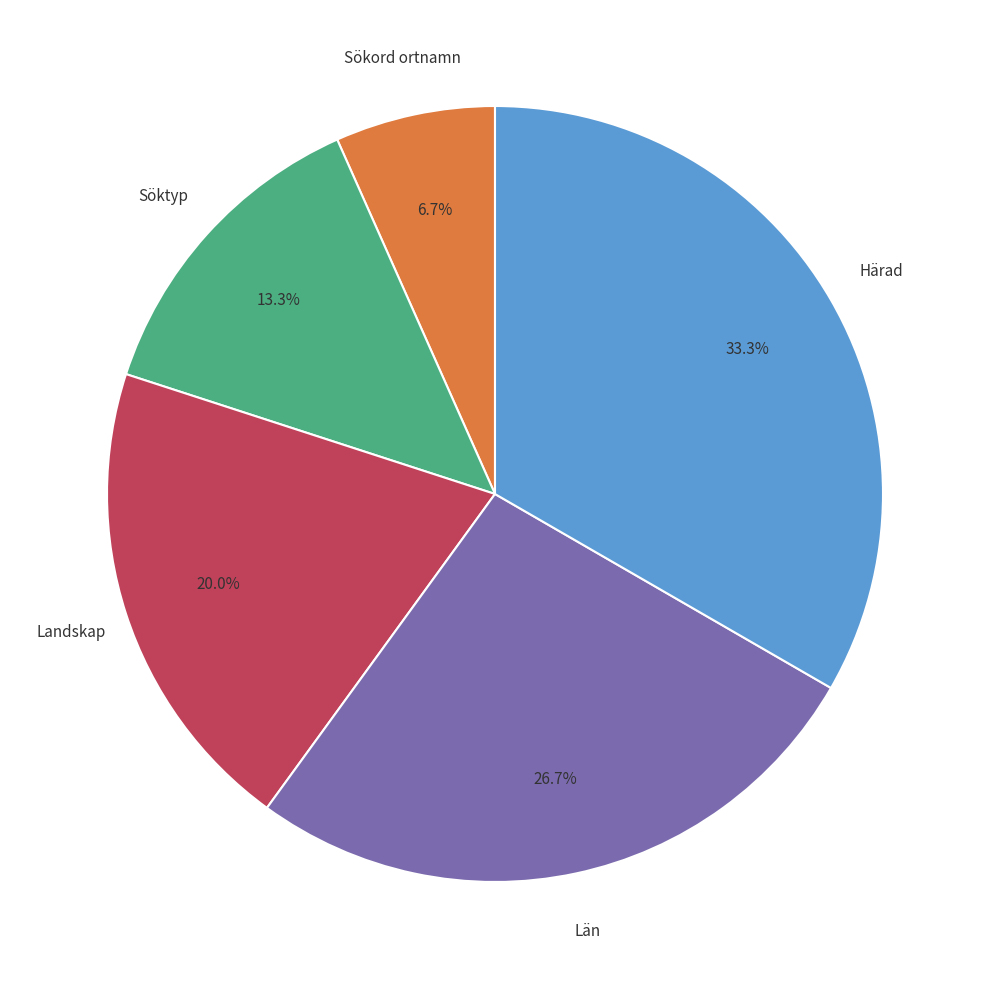

Does any single category account for the majority?

No